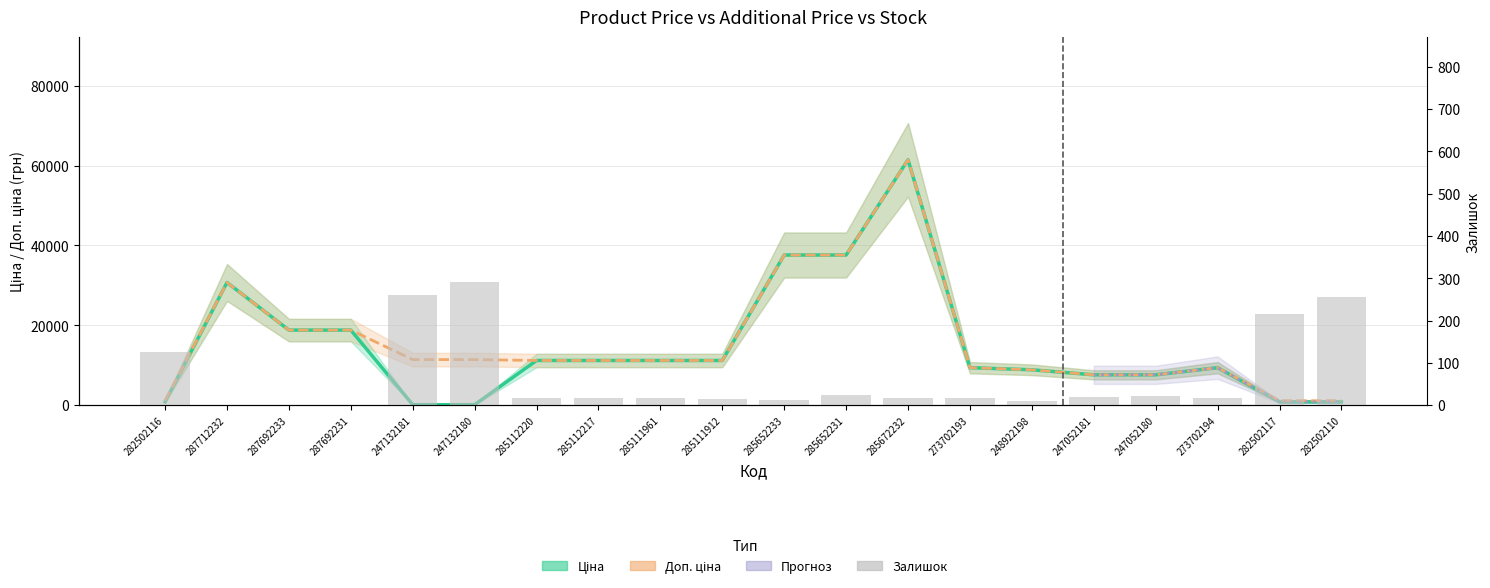

Where does the Залишок series first go above 18?

282502116